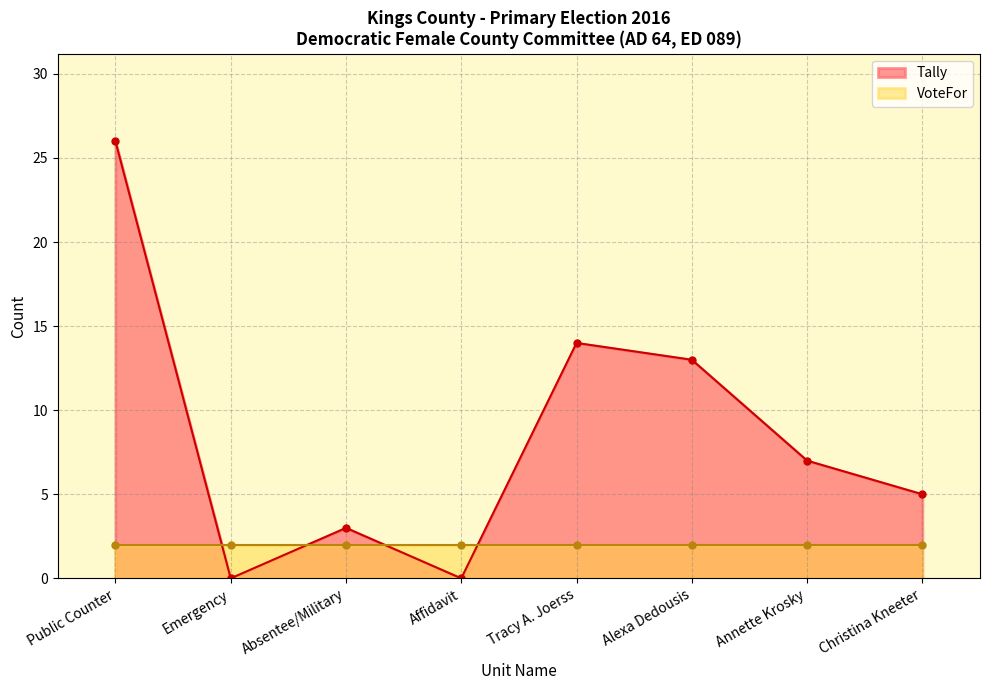

Where is the data nearest to the value 13?

Alexa Dedousis